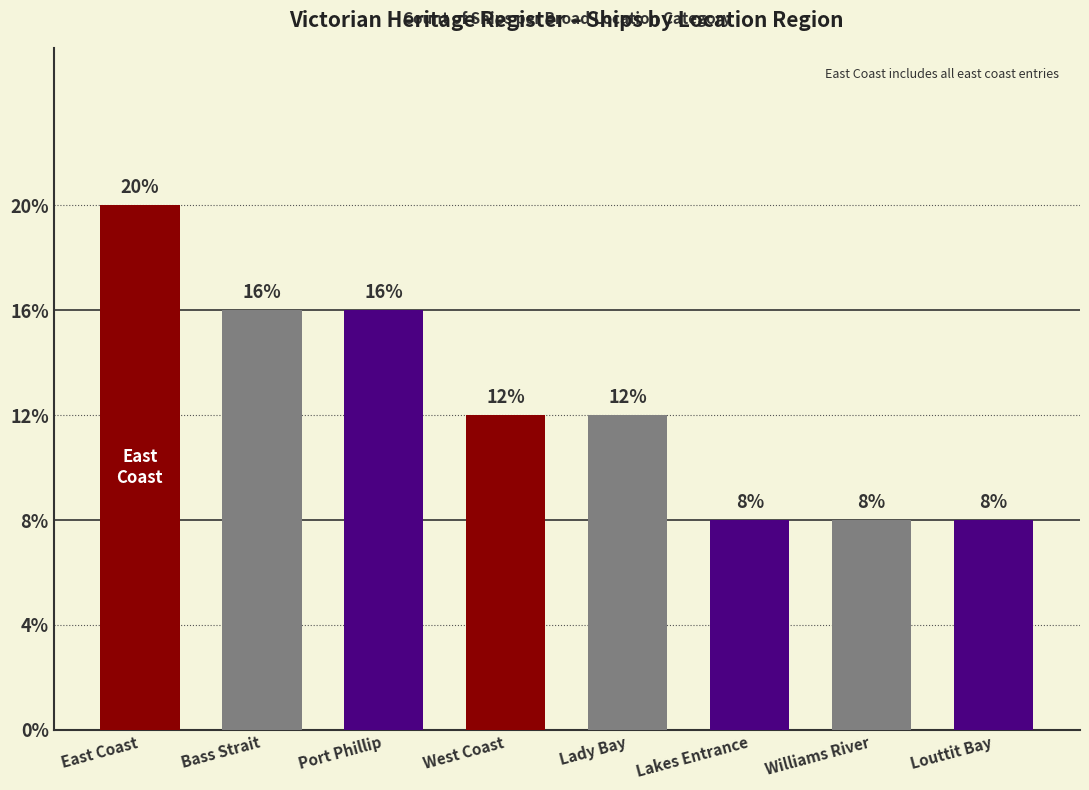

Does the chart contain any negative values?

No